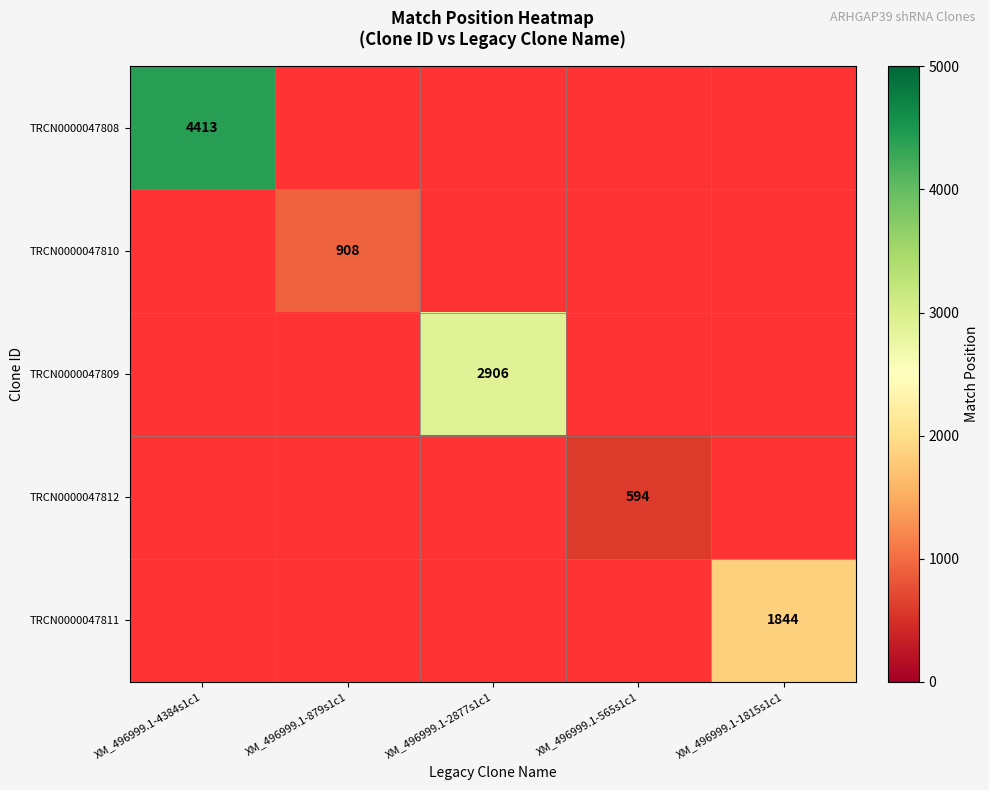

The TRCN0000047812 series shows 594 at XM_496999.1-565s1c1. True or false?

True